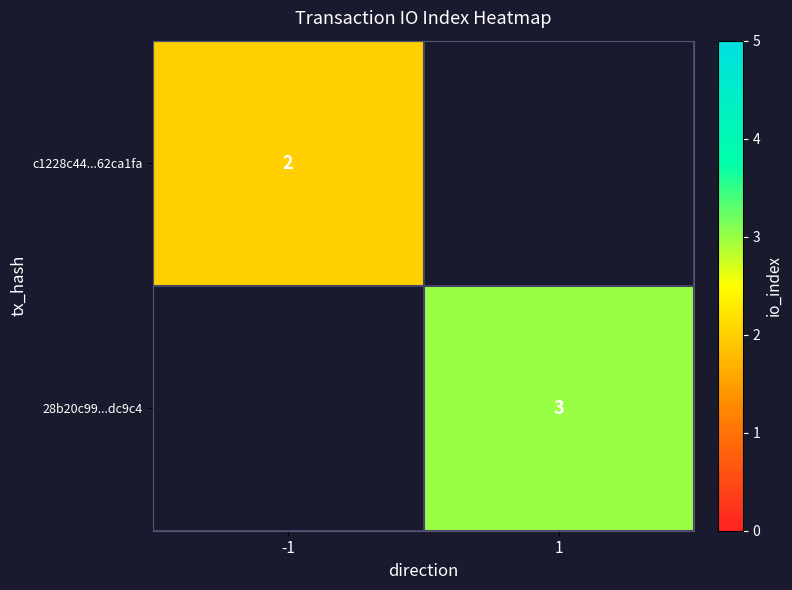

The value of c1228c44...62ca1fa at -1 is 2. True or false?

True